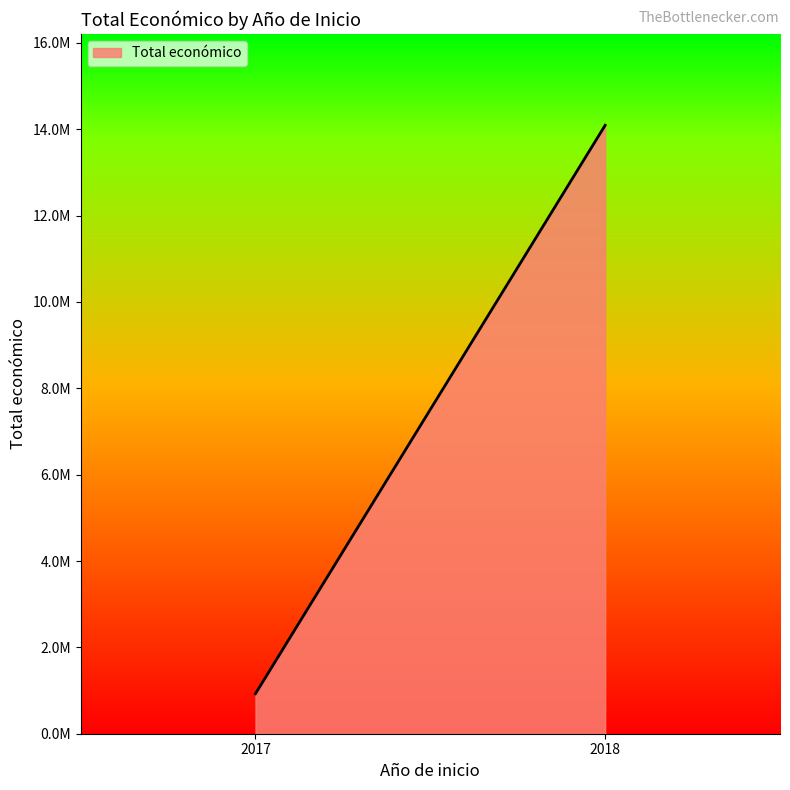

Between 2018 and 2018, which is larger?

2018